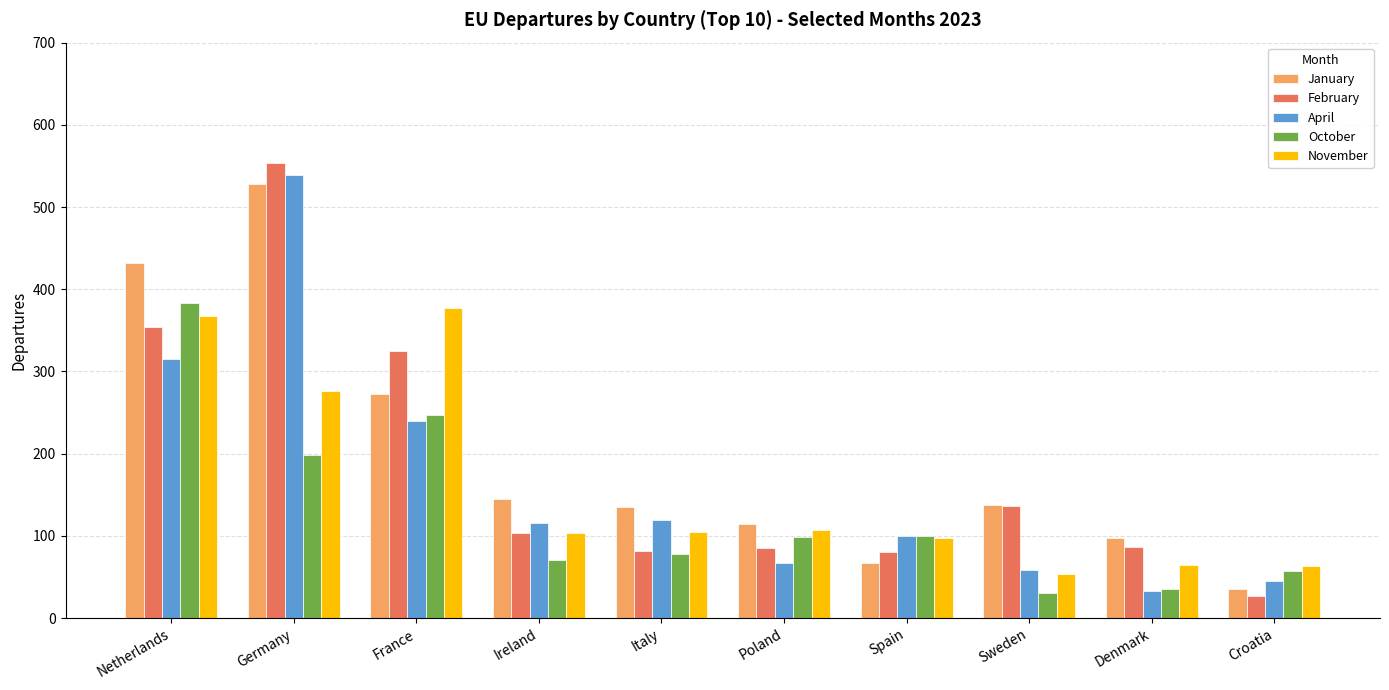

What are all the series names shown in the legend?

January, February, April, October, November